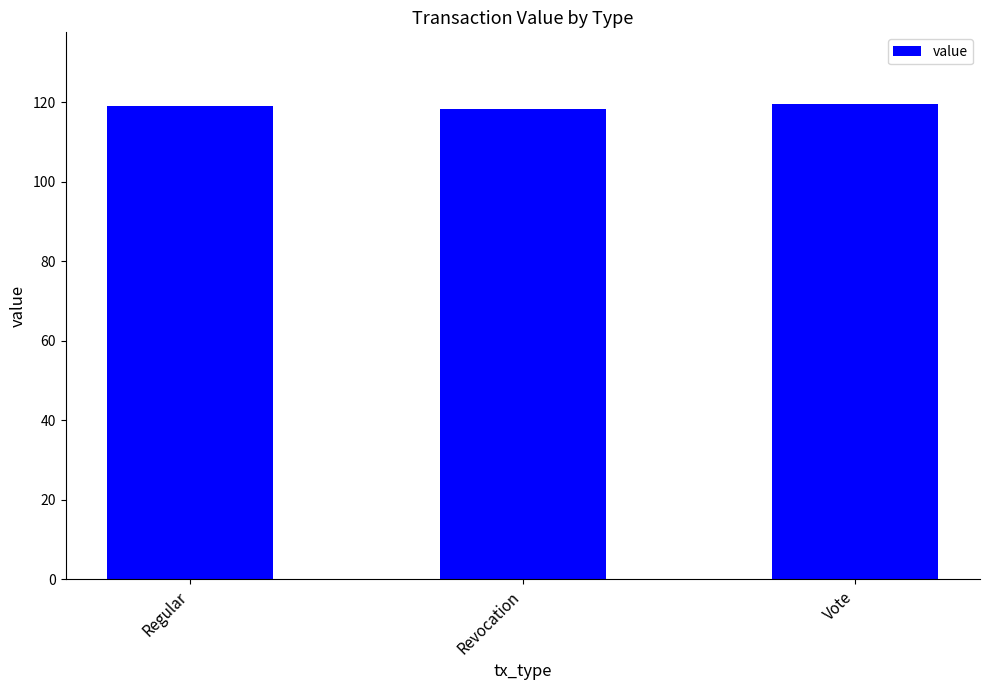

Are the bars grouped side by side (vs. stacked)?

No